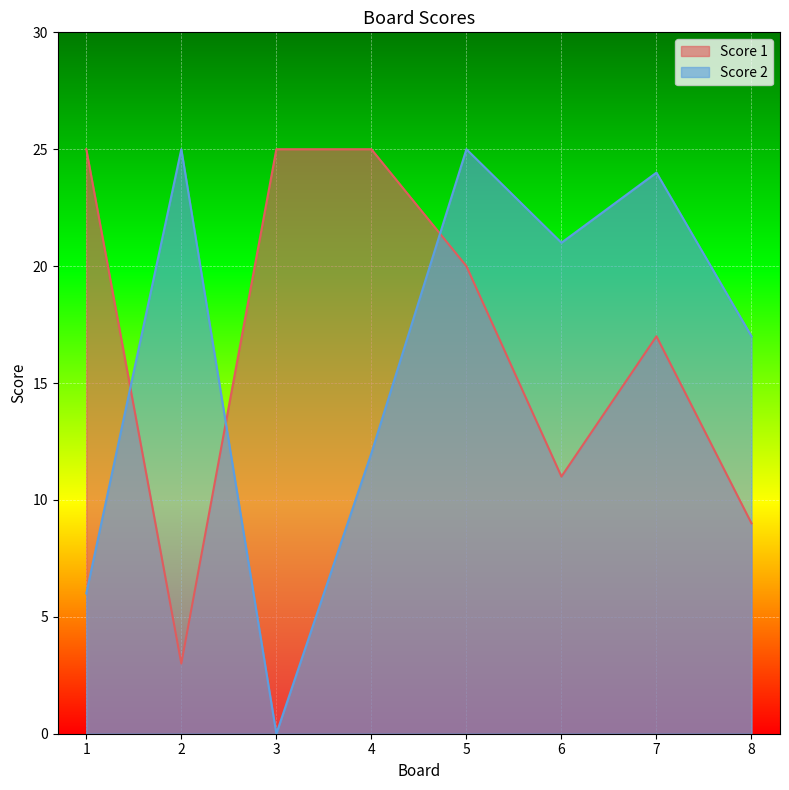

Is the value of Score 1 at 1 greater than the value of Score 2 at 4?

Yes